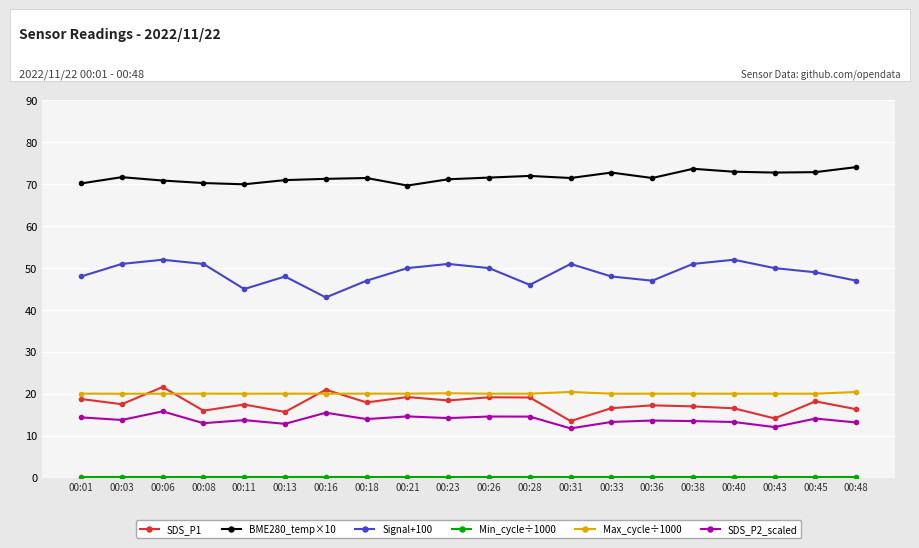

At which category does SDS_P1 reach its first local peak?

00:06